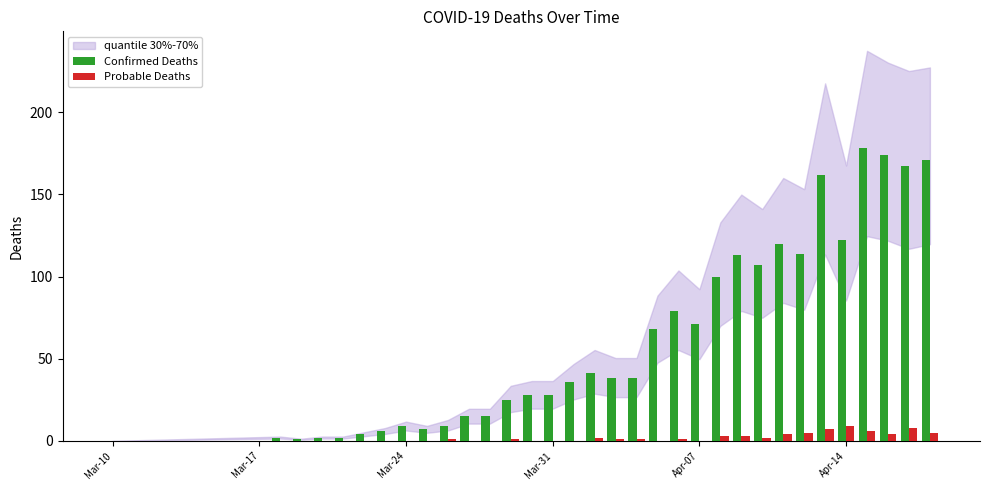

Which series has the largest total across all categories?

Confirmed Deaths